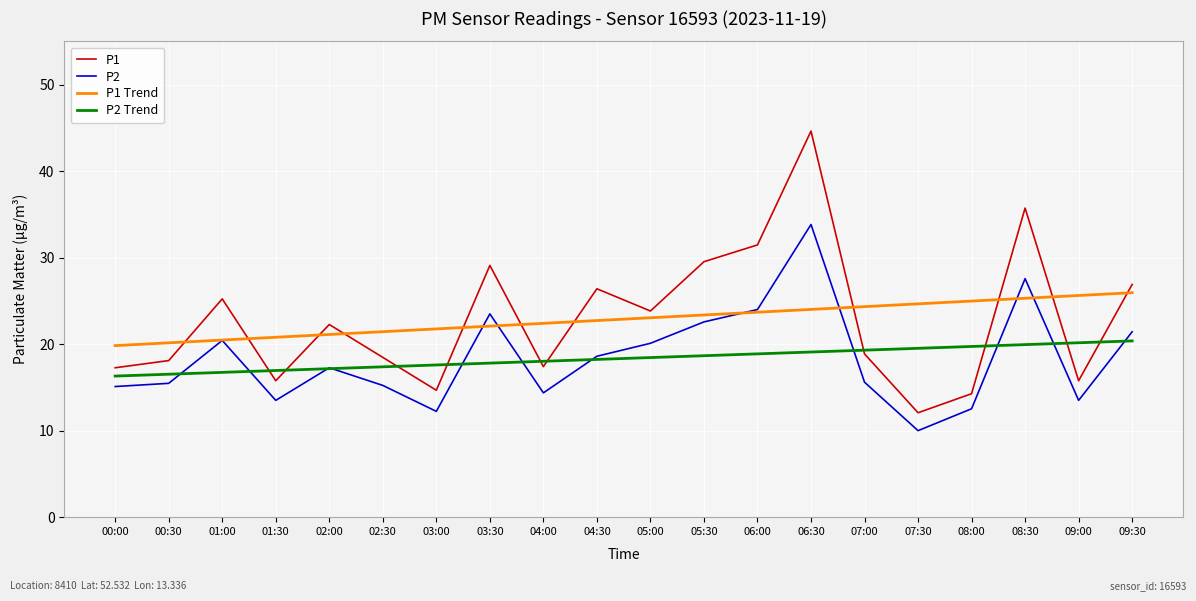

Where do P1 and P2 Trend first cross each other?

01:00 and 01:30